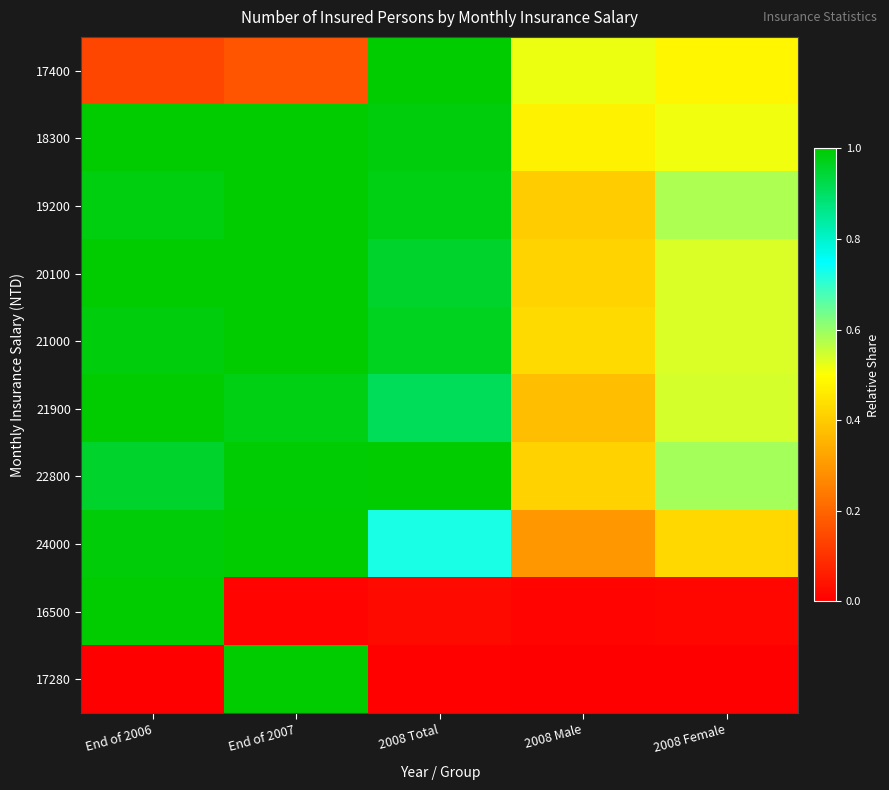

Which series changed the most between 2008 Male and 2008 Female?

19200